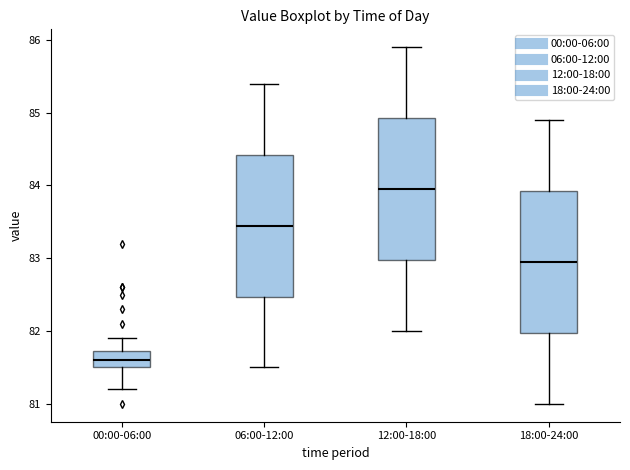

Reading left to right, transcribe this box plot: for each box, give where its median line is, the range the box spans, and where its two whiskers end, as read against the y-axis. The values are not printed on the chart, so give them approximately, as read against the axis.

00:00-06:00: median 81.6, box 81.5 to 81.7, whiskers 81.2 to 81.9
06:00-12:00: median 83.5, box 82.5 to 84.4, whiskers 81.5 to 85.4
12:00-18:00: median 84.0, box 83.0 to 84.9, whiskers 82.0 to 85.9
18:00-24:00: median 83.0, box 82.0 to 83.9, whiskers 81.0 to 84.9